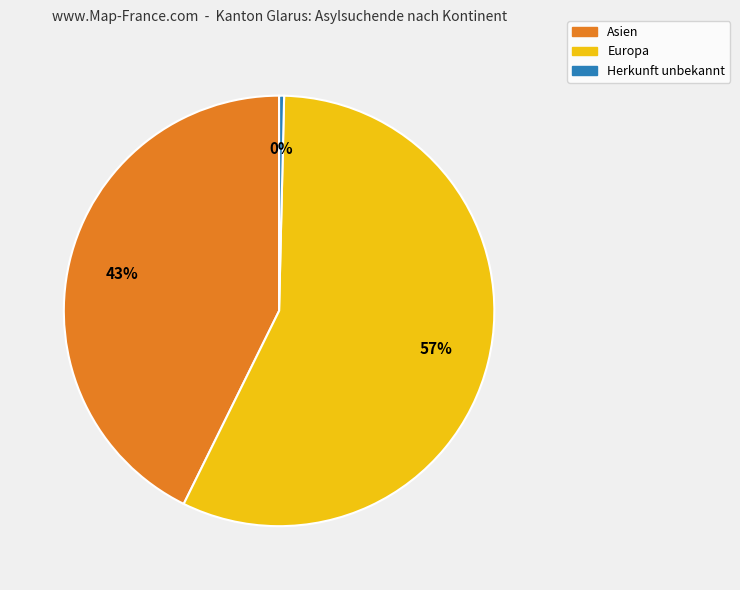

Is there a majority slice in this chart?

Yes